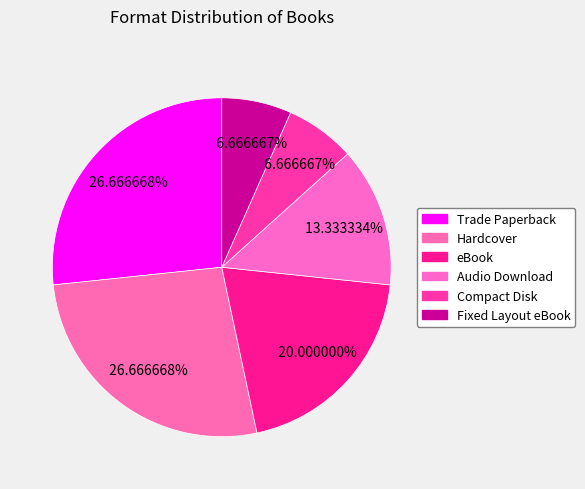

How many slices are in this pie chart?

6